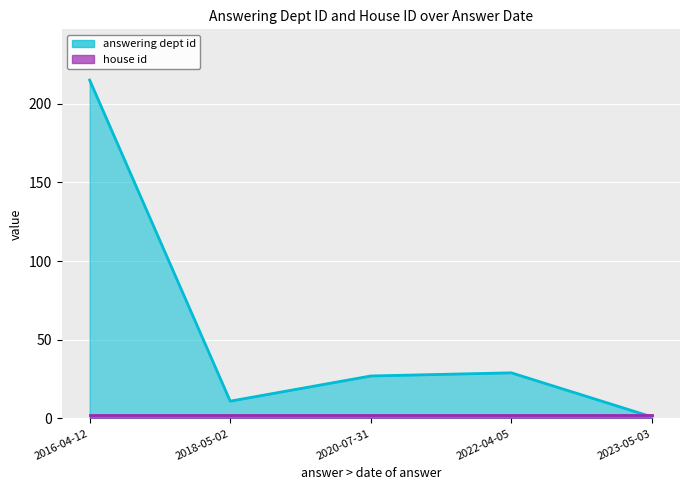

Which label corresponds to the largest value in the chart?

2016-04-12